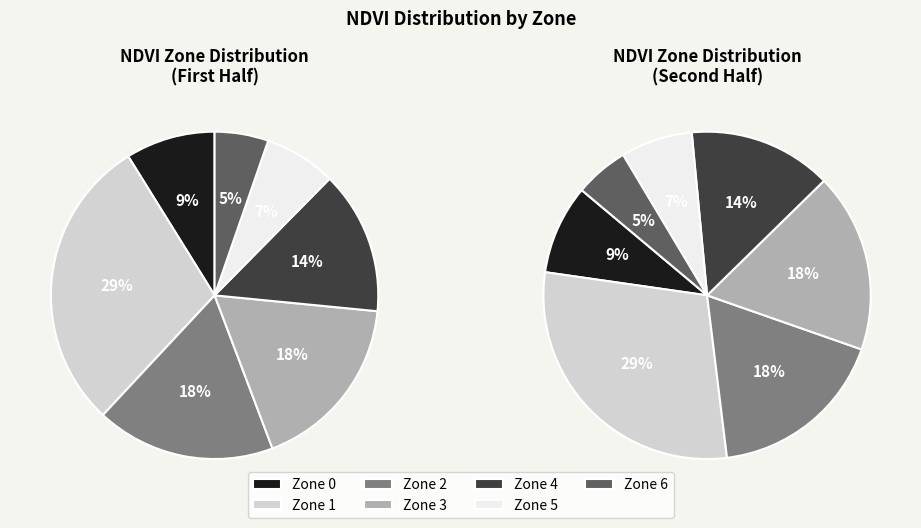

Between Zone 6 and Zone 3, which is larger?

Zone 3